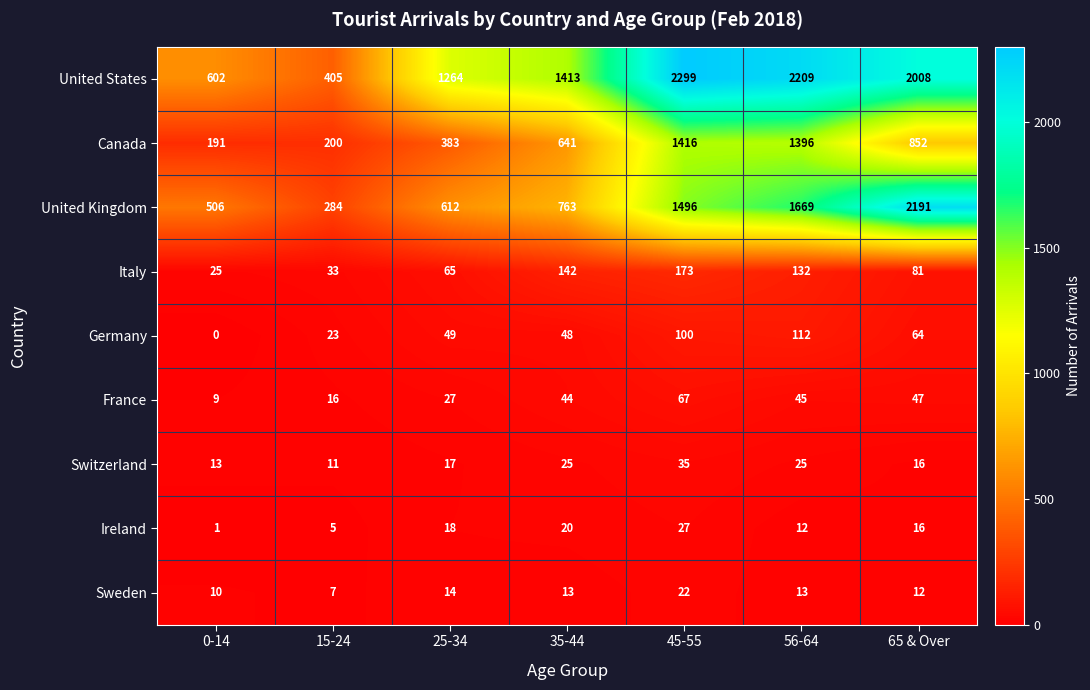

What is the maximum value for Switzerland?

35